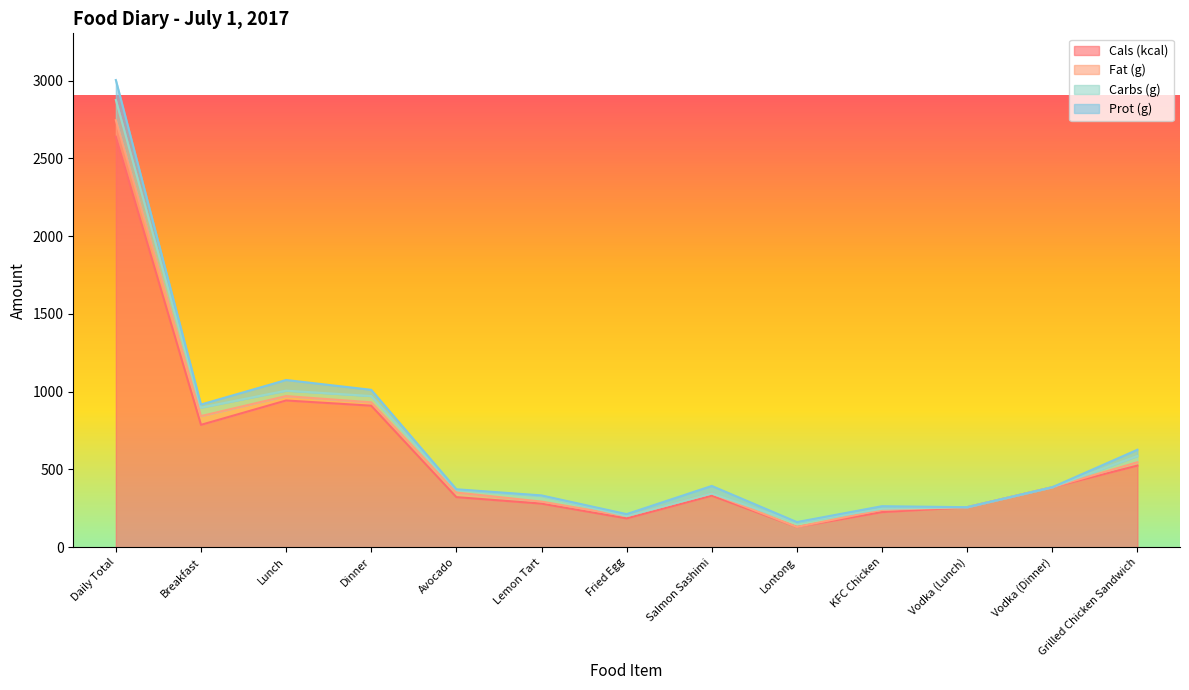

What is the total value across all series at Avocado?

372.2